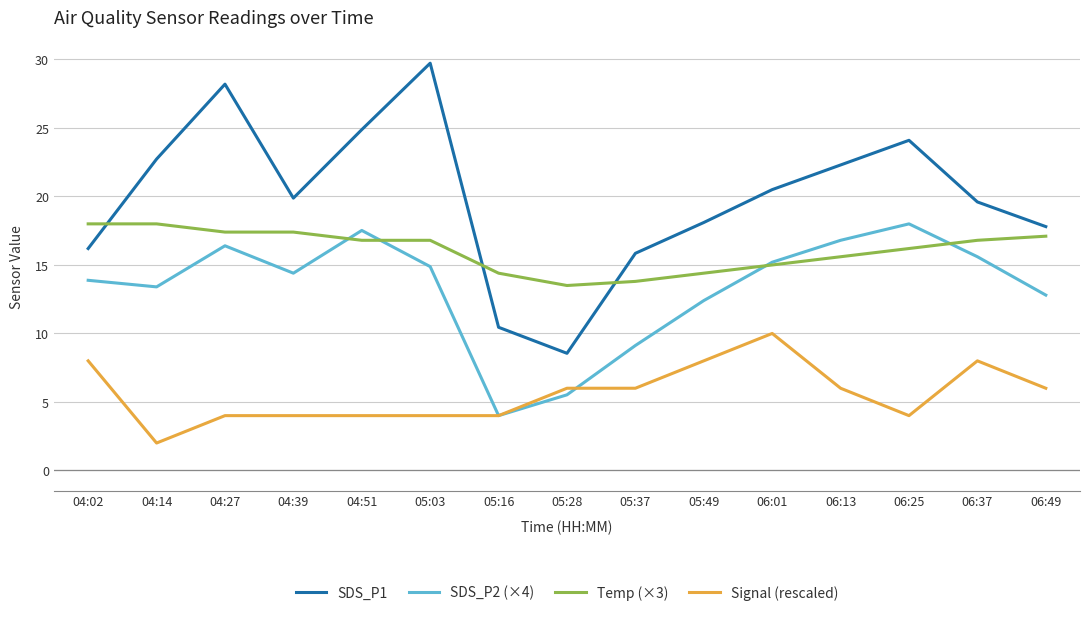

What is the total value across all series at 06:49?

53.7